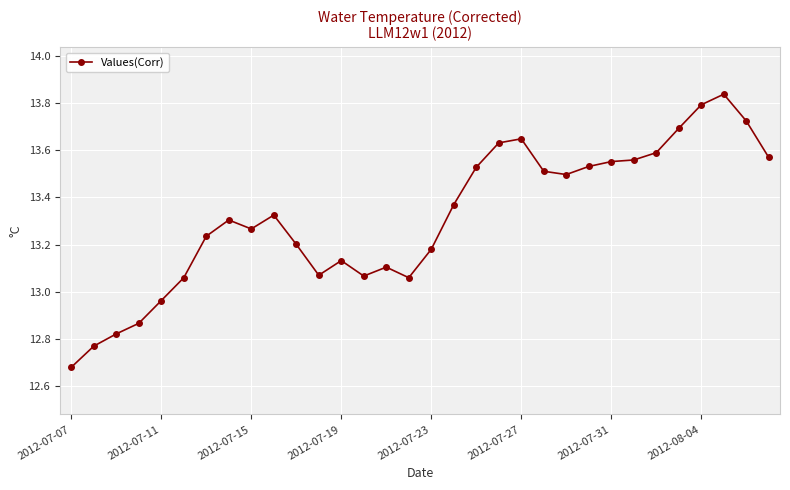

How many data points does each series have?

32